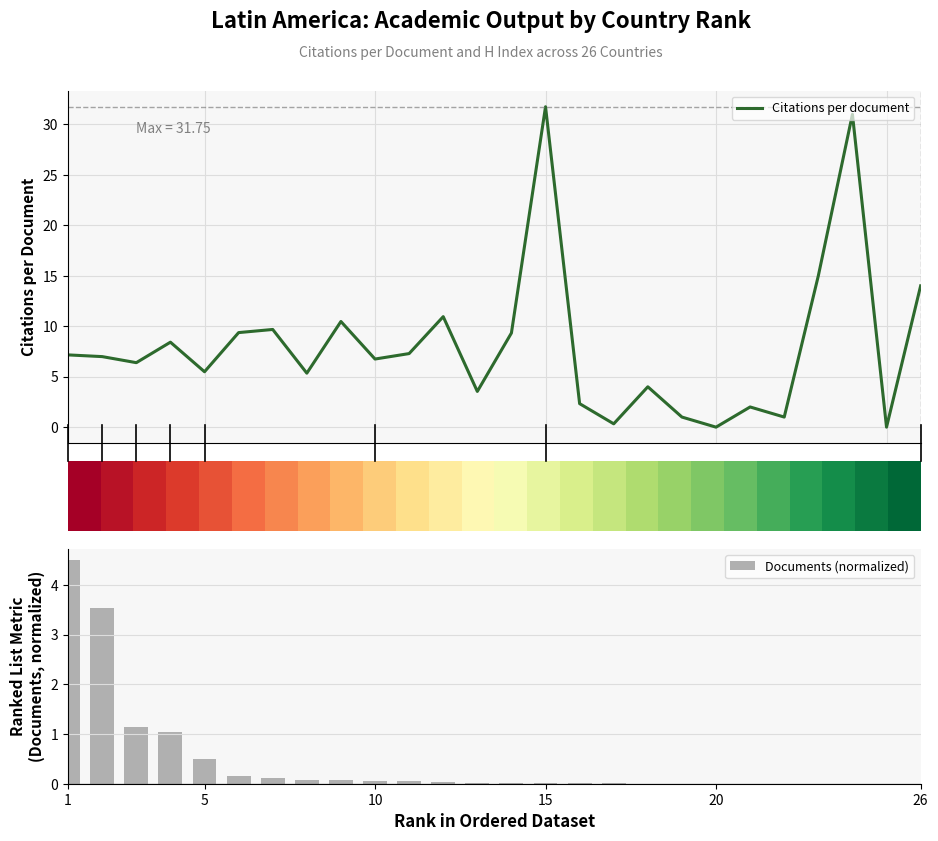

What is the maximum value for Citations per document?

31.8